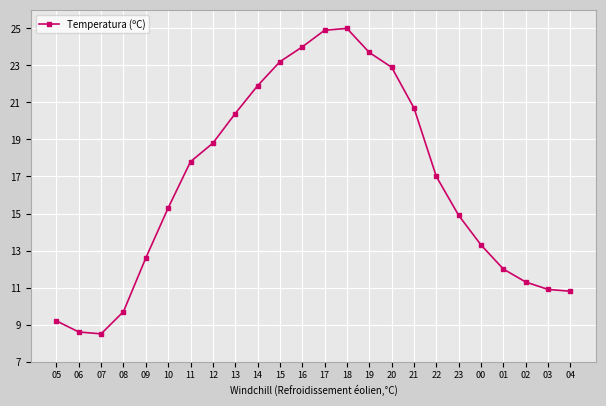

How many lines are shown in the chart?

1